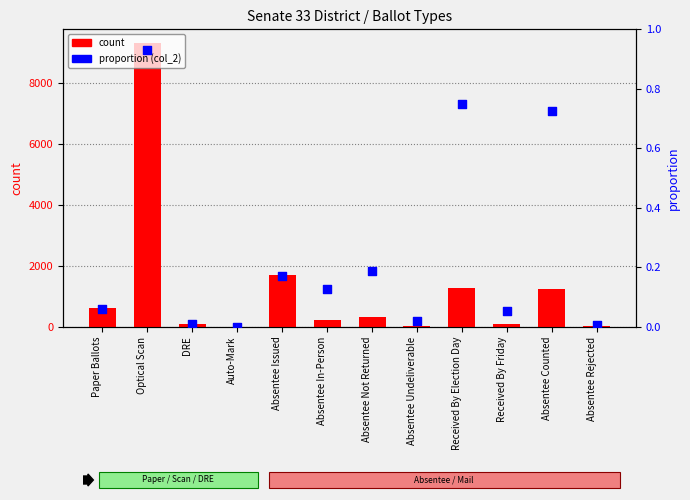

Which series has the largest total across all categories?

count